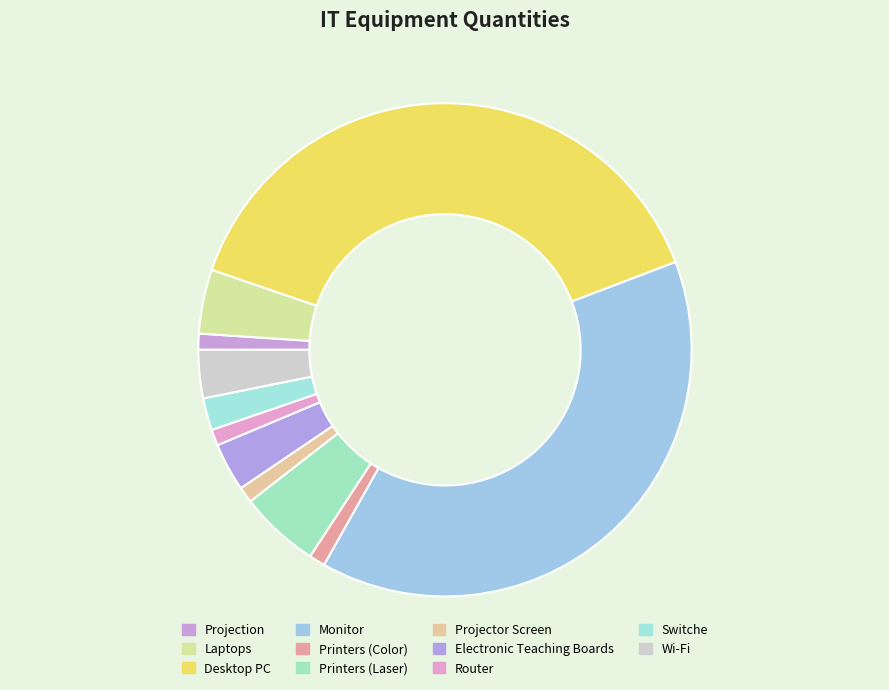

To the nearest percent, what portion does Laptops represent?

4%